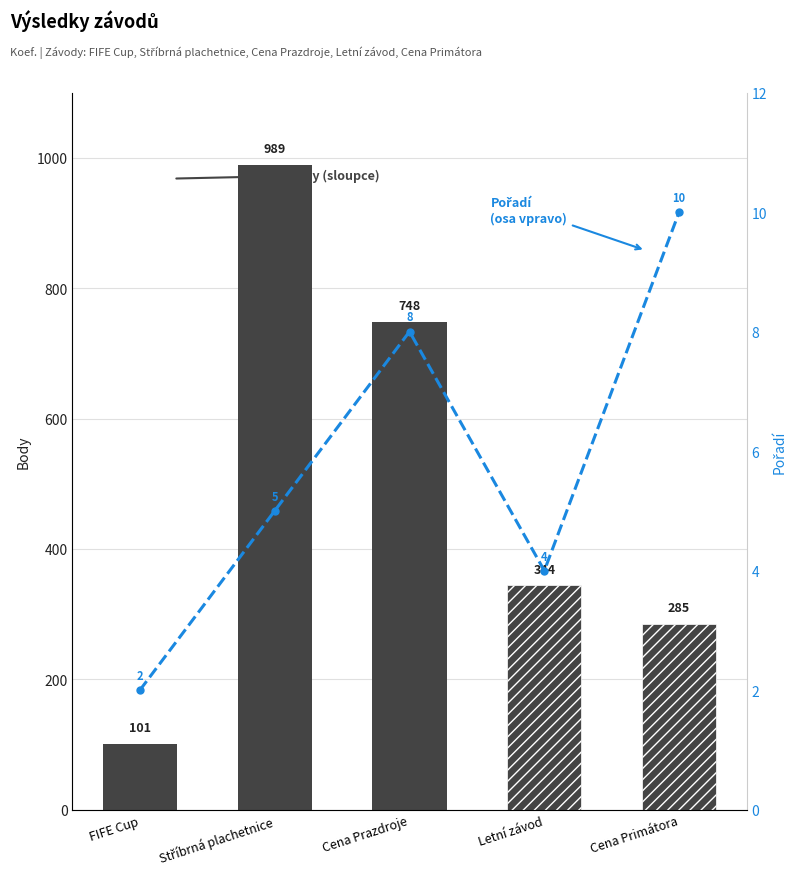

What is the sum of the Pořadí values at Cena Primátora and Cena Prazdroje?

18